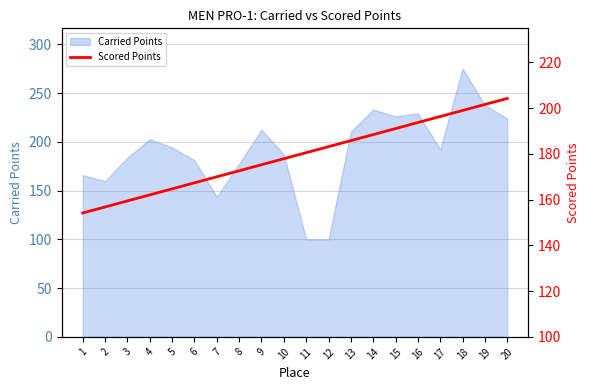

Which category has the lowest value across all series?

1